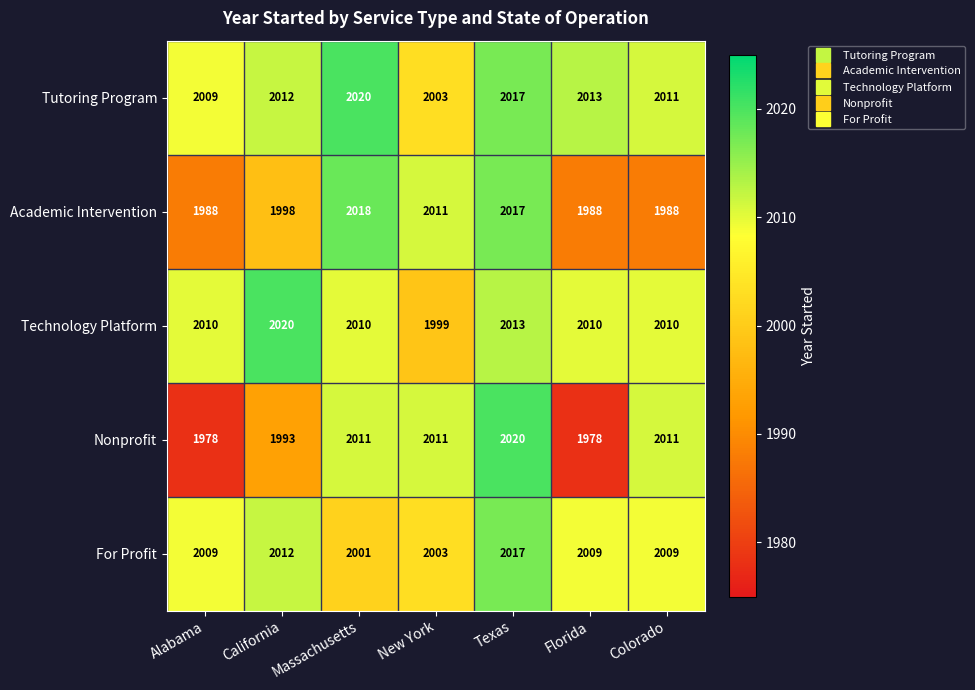

How many series are shown in this chart?

5